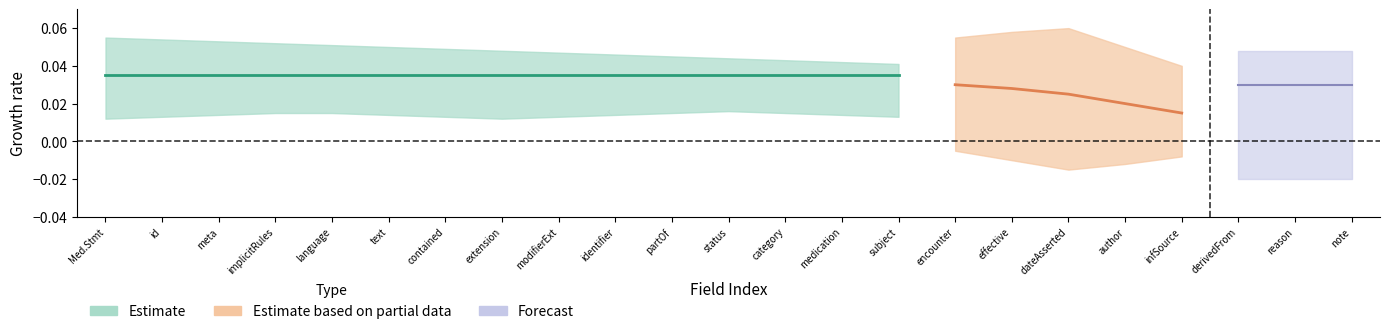

Between MedicationStatement.partOf and MedicationStatement.text, which is larger?

MedicationStatement.partOf